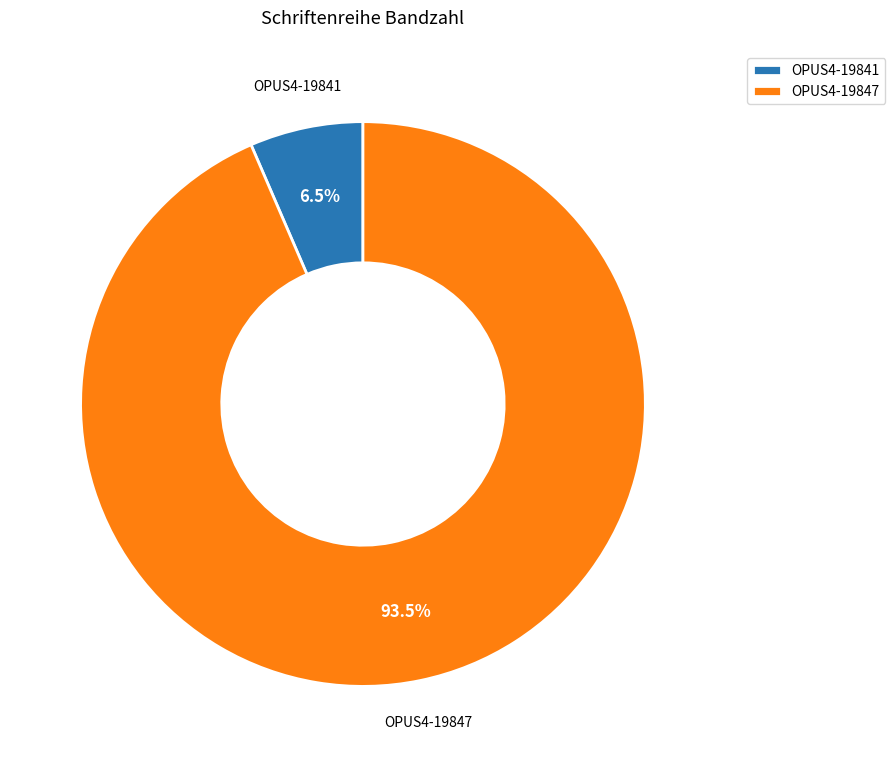

To the nearest percent, what is the combined percentage of OPUS4-19847 and OPUS4-19841?

100%